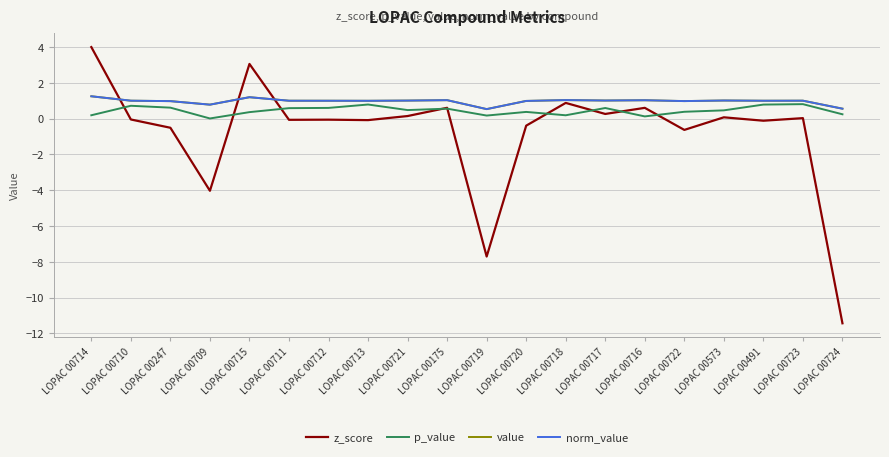

Does the chart have visible grid lines?

Yes